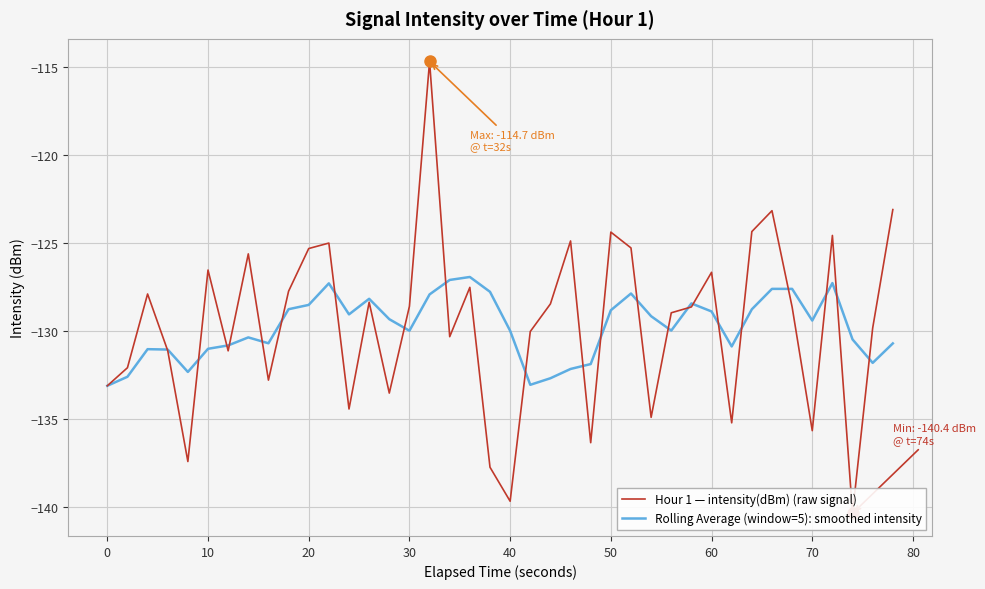

What is the difference between the maximum and minimum values in the Rolling Average (window=5): smoothed intensity series?

6.2